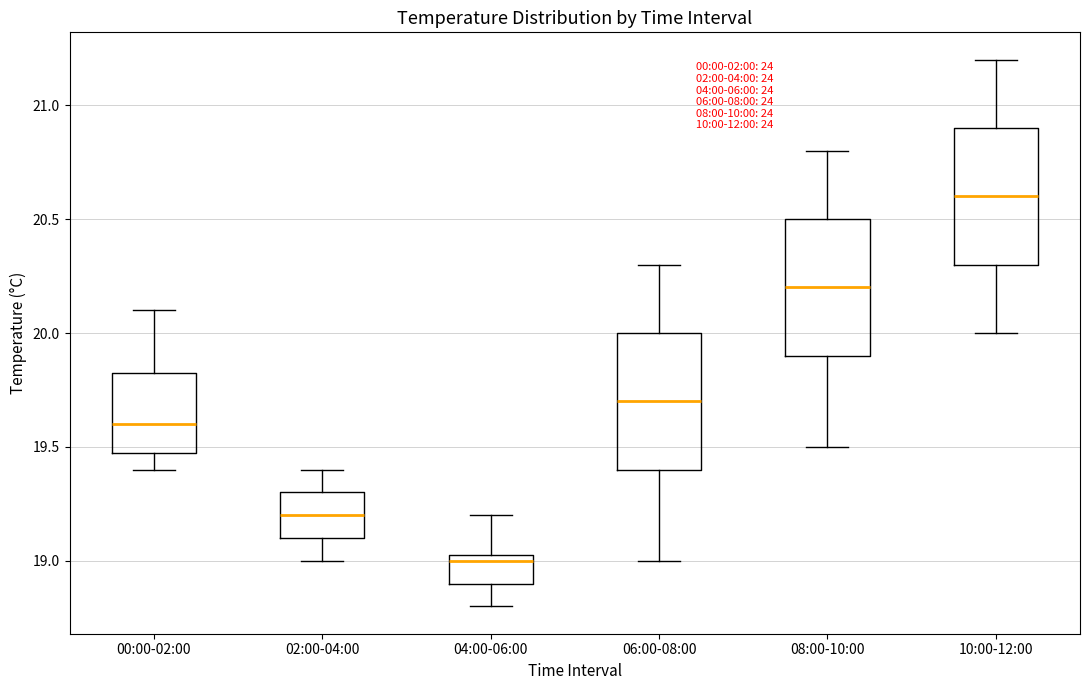

Reading left to right, read every box against the y-axis: the position of its median line, the range the box covers, and the ends of its whiskers. The values are not printed on the chart, so give them approximately, as read against the axis.

00:00-02:00: median 19.60, box 19.50 to 19.85, whiskers 19.40 to 20.10
02:00-04:00: median 19.20, box 19.10 to 19.30, whiskers 19.00 to 19.40
04:00-06:00: median 19.00, box 18.90 to 19.05, whiskers 18.80 to 19.20
06:00-08:00: median 19.70, box 19.40 to 20.00, whiskers 19.00 to 20.30
08:00-10:00: median 20.20, box 19.90 to 20.50, whiskers 19.50 to 20.80
10:00-12:00: median 20.60, box 20.30 to 20.90, whiskers 20.00 to 21.20